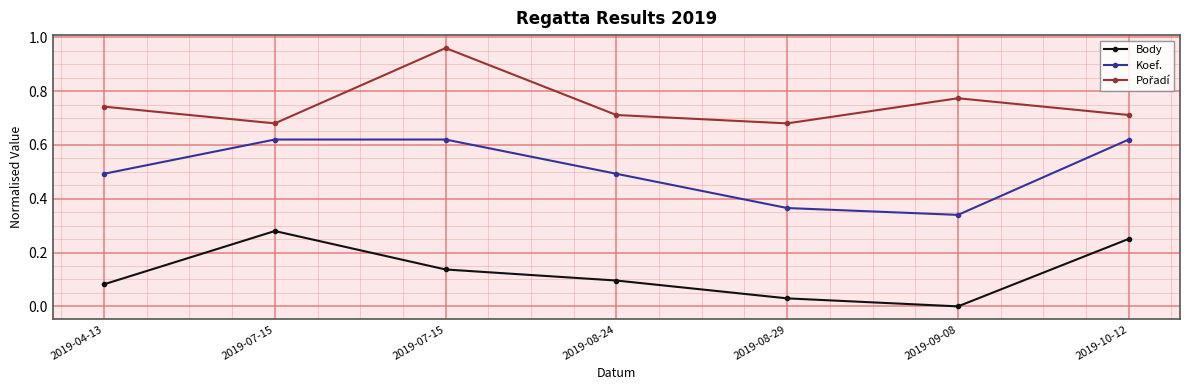

What is the difference between the highest and lowest values at 2019-08-29?

0.7